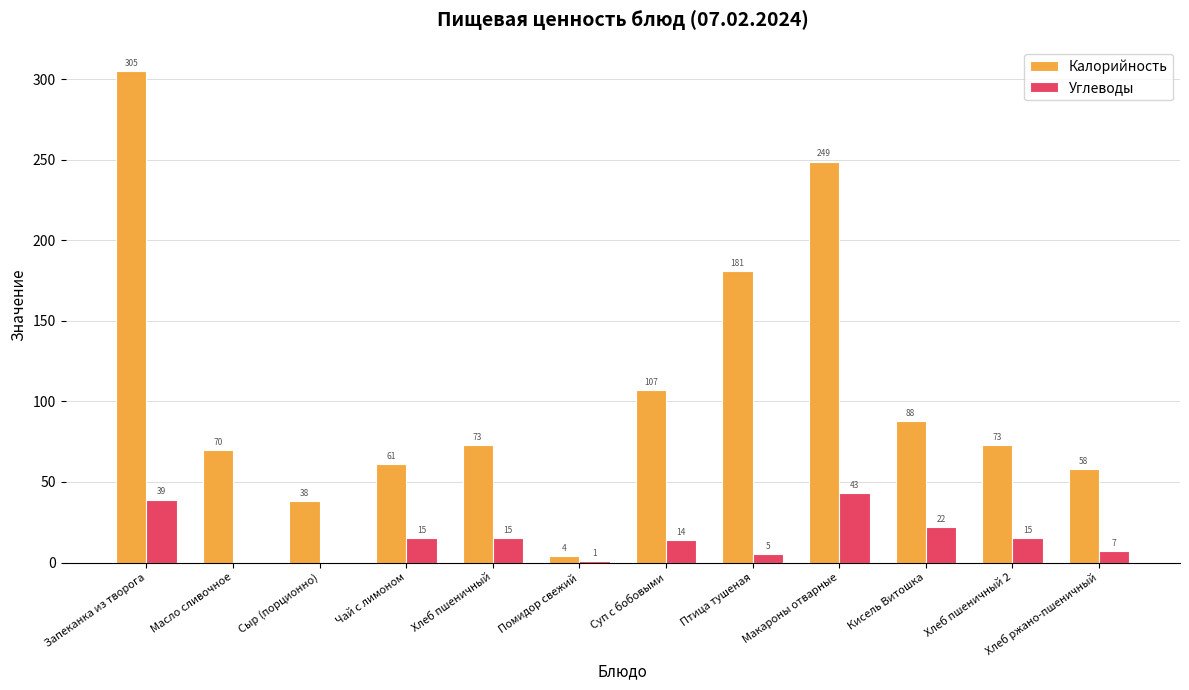

The Углеводы series shows 43 at Макароны отварные. True or false?

True